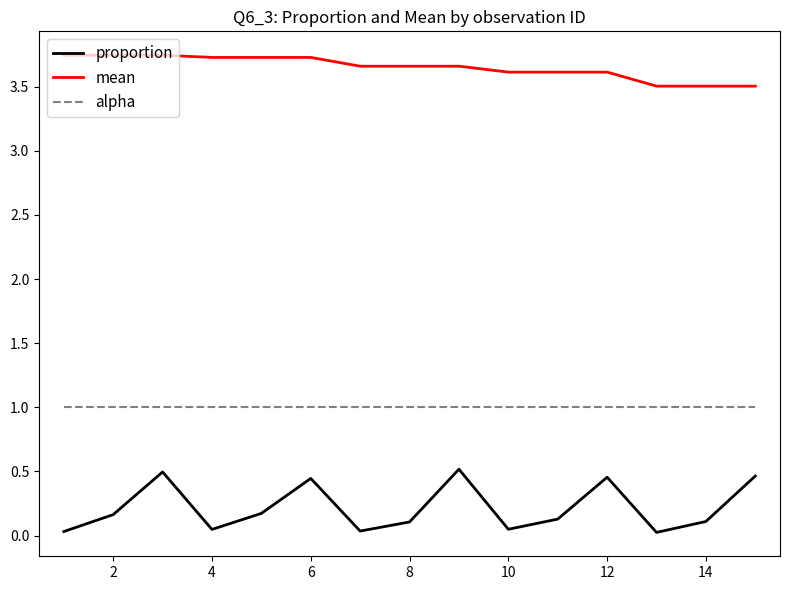

Rank the series by their average value, from lowest to highest.

proportion, alpha, mean